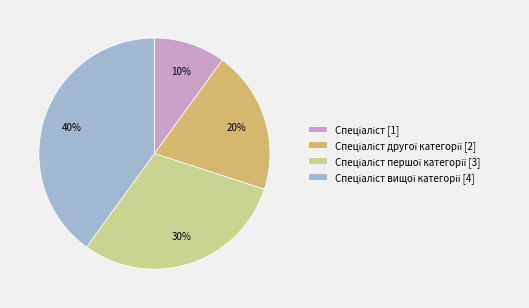

Does any single category account for the majority?

No